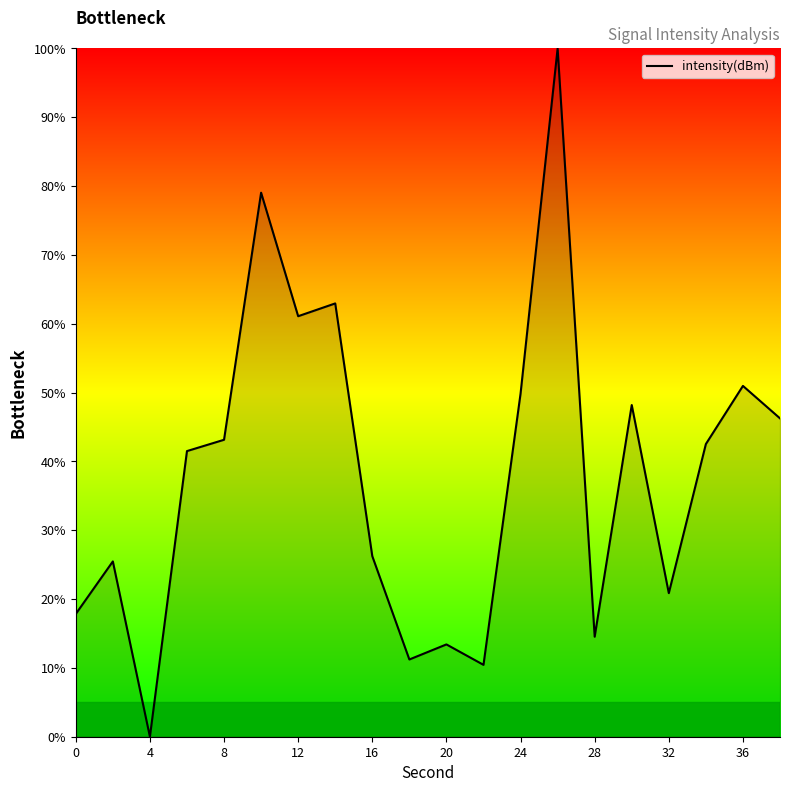

What is the greatest value displayed?

100.0